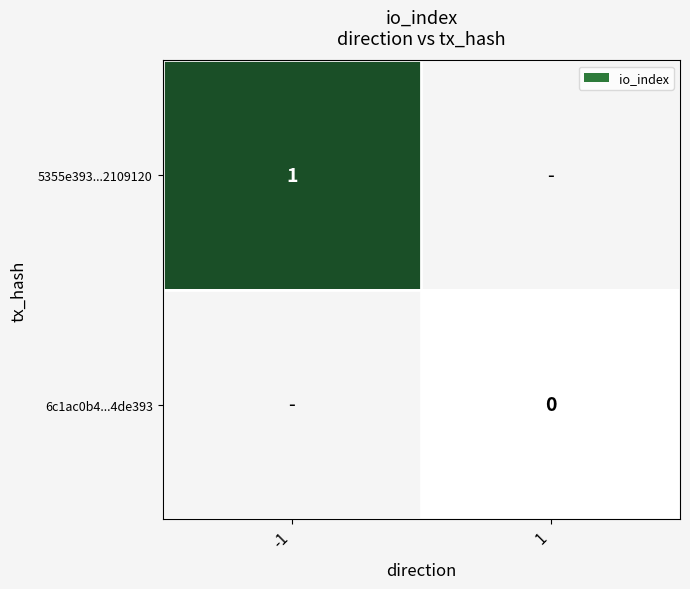

The value of 5355e393...2109120 at -1 is 1. True or false?

True